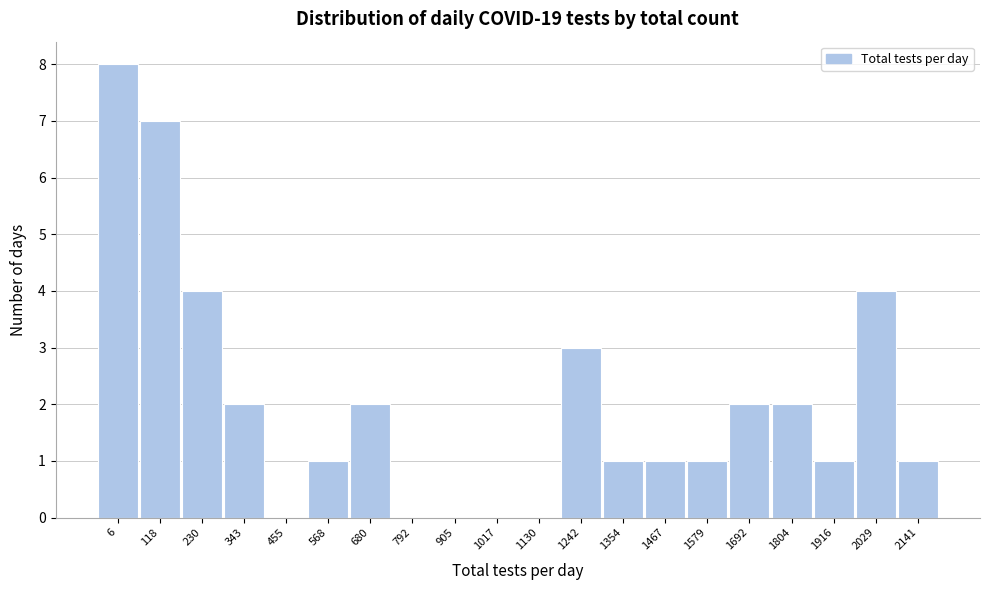

Reading left to right, list all the values displayed in this chart.

6=8	118=7	230=4	343=2	455=0	568=1	680=2	792=0	905=0	1017=0	1130=0	1242=3	1354=1	1467=1	1579=1	1692=2	1804=2	1916=1	2029=4	2141=1